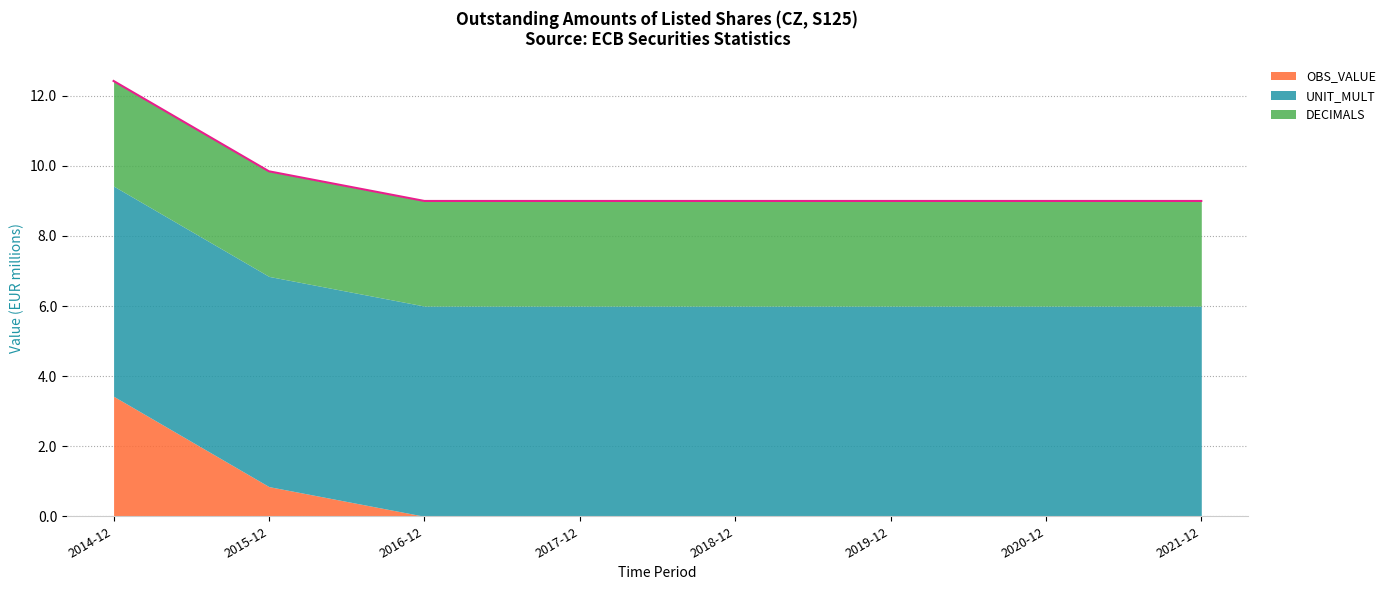

List the series in order of their overall mean, highest first.

UNIT_MULT, DECIMALS, OBS_VALUE